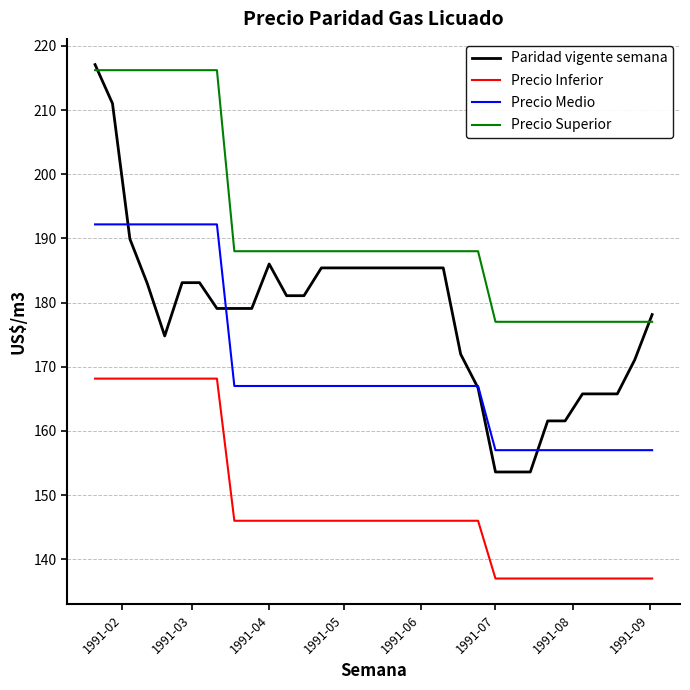

True or false: Precio Inferior and Paridad vigente semana intersect in this chart.

False